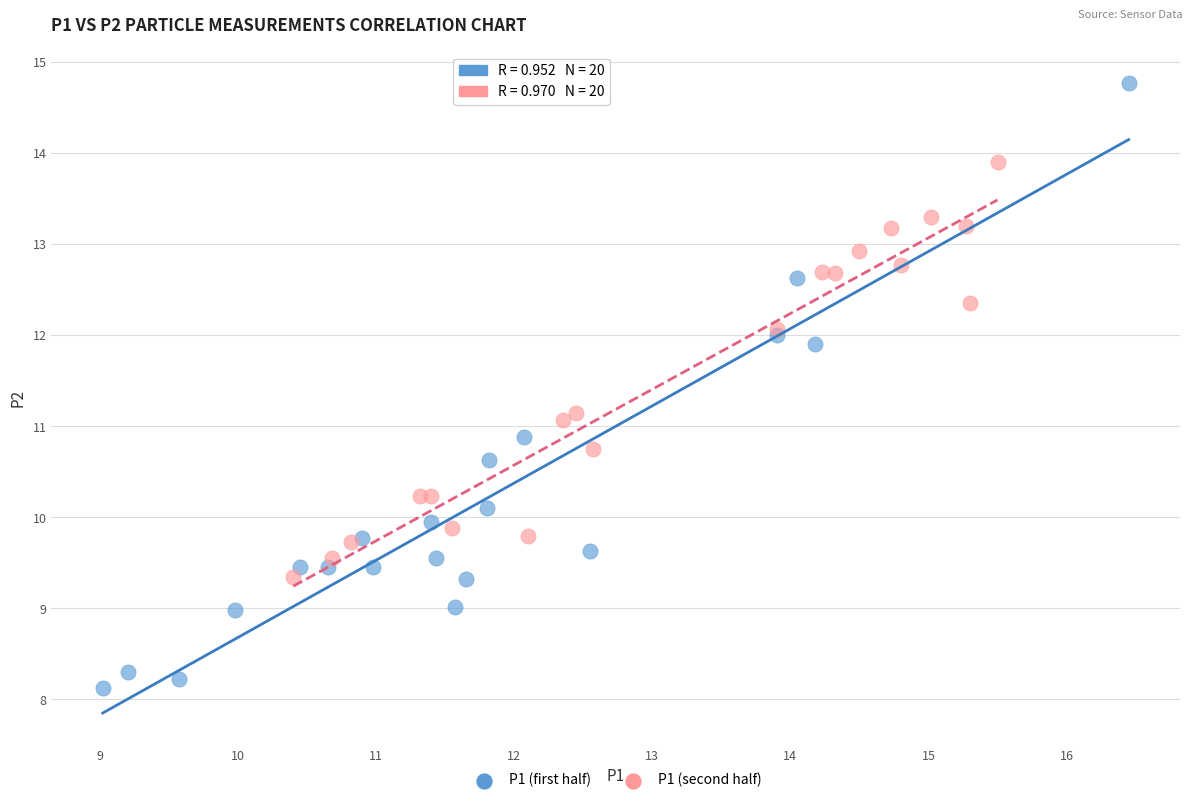

Which series reaches the maximum Y coordinate?

P1 (first half)